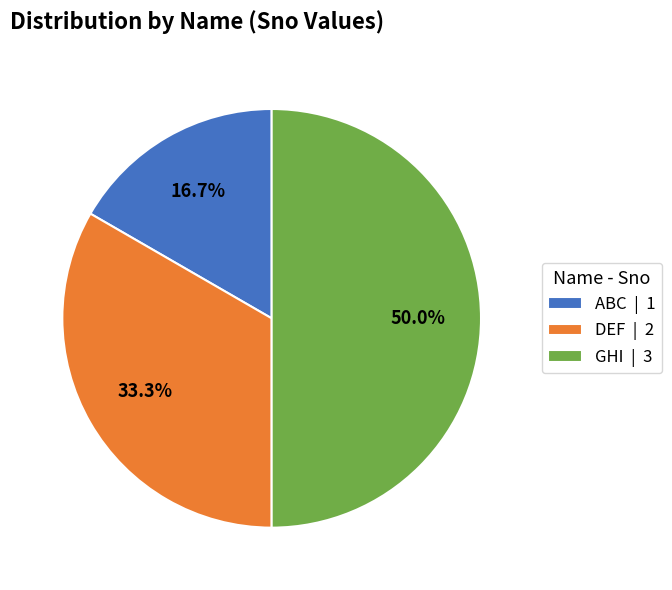

How many slices are in this pie chart?

3